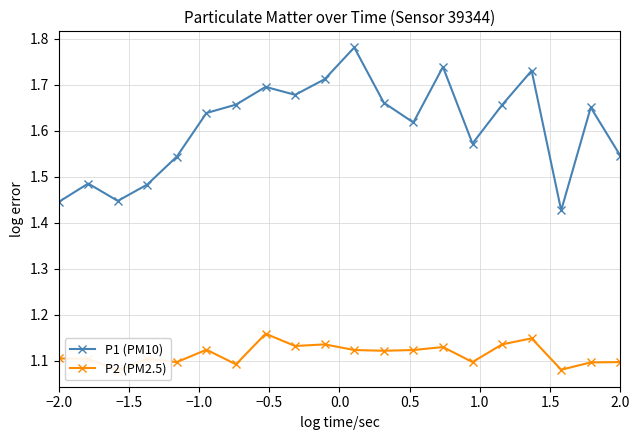

Which series has the largest total across all categories?

P1 (PM10)